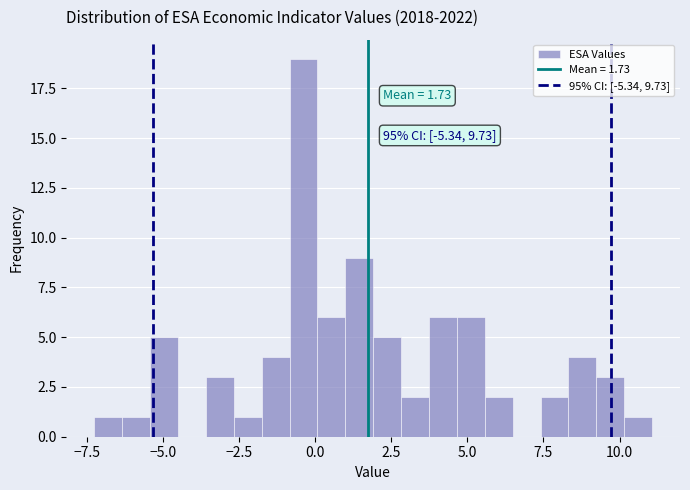

Around what value on the x-axis is the tallest bar? Give the approximate position of its centre, as read against the axis.

-0.5